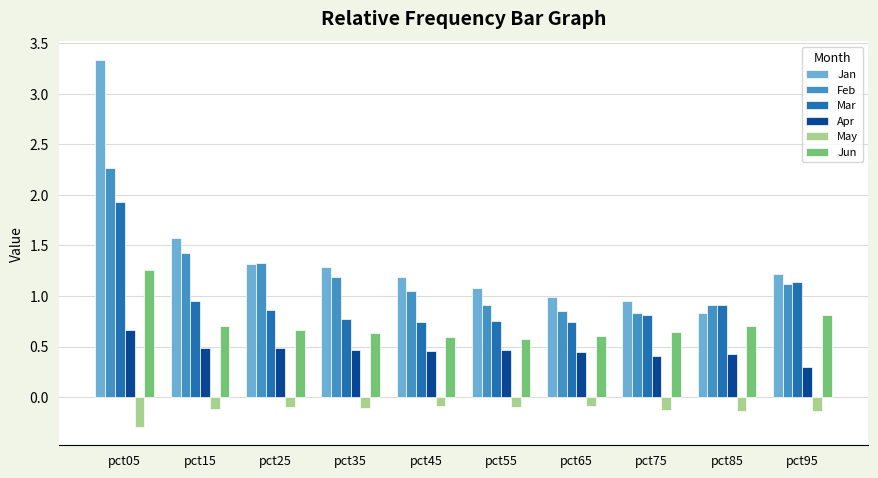

At how many categories does at least one series exceed 0?

10